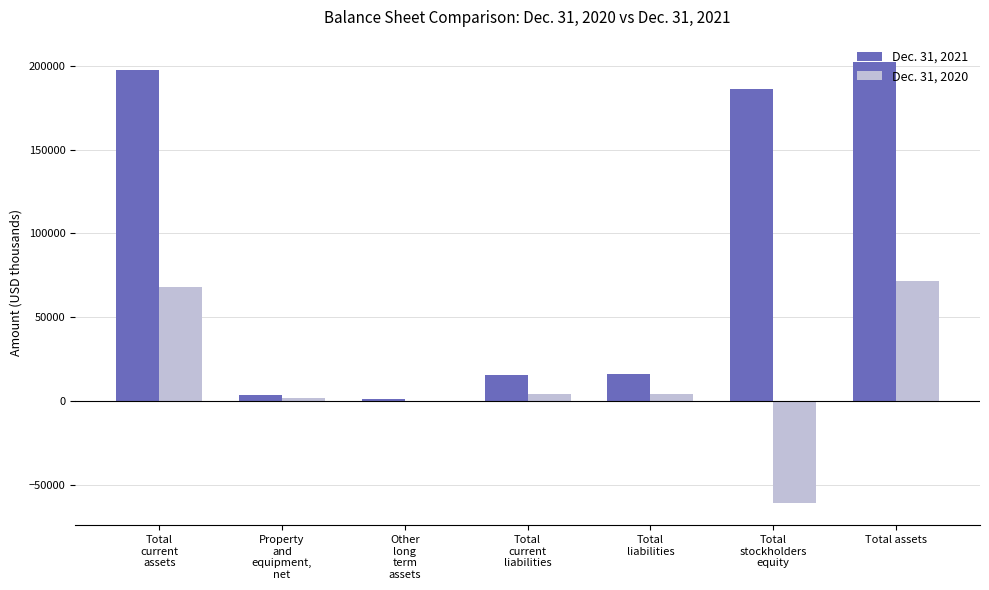

Are the bars horizontal?

No